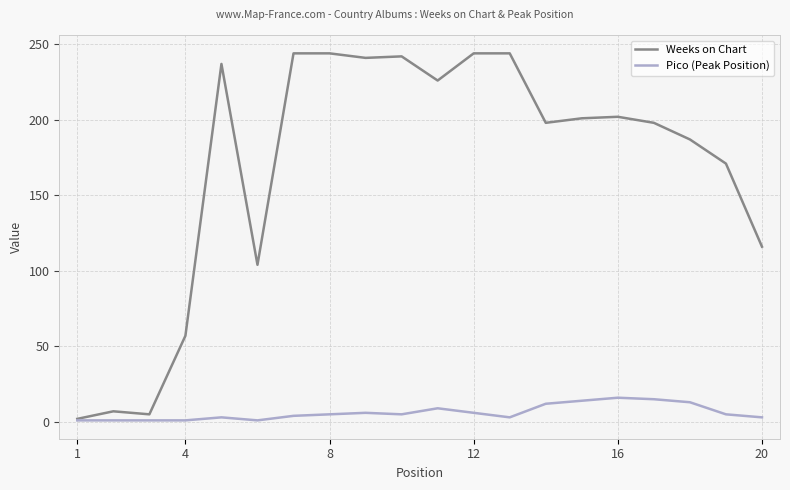

Which series has the widest spread of values?

Weeks on Chart